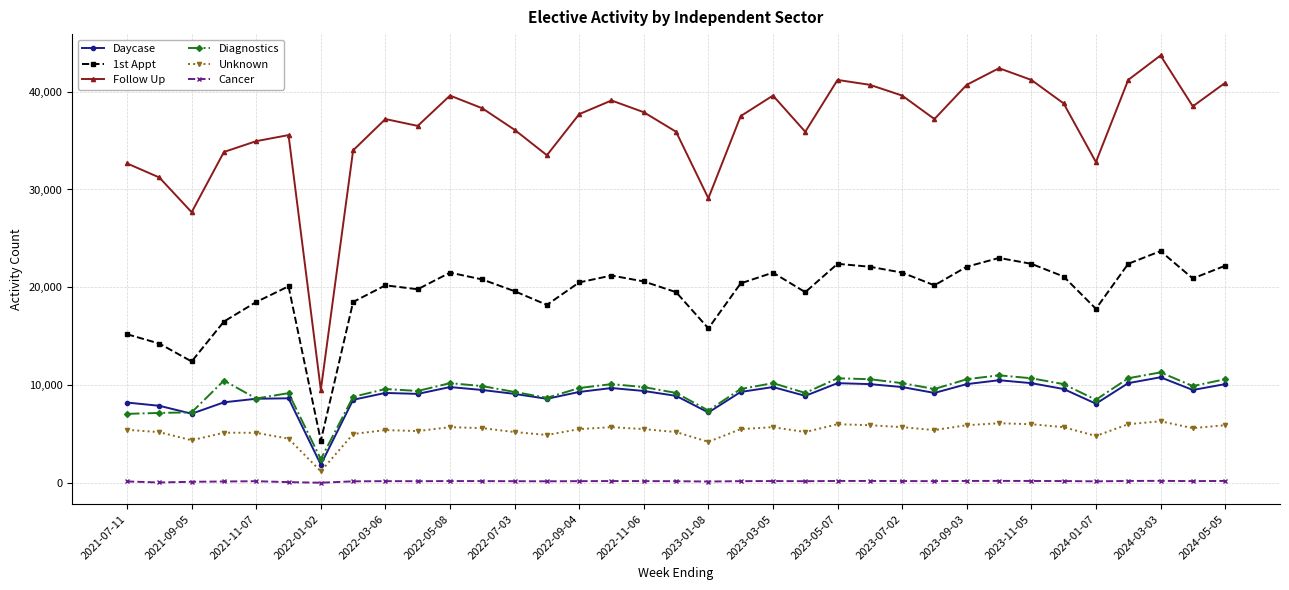

What are all the series names shown in the legend?

Daycase, 1st Appt, Follow Up, Diagnostics, Unknown, Cancer